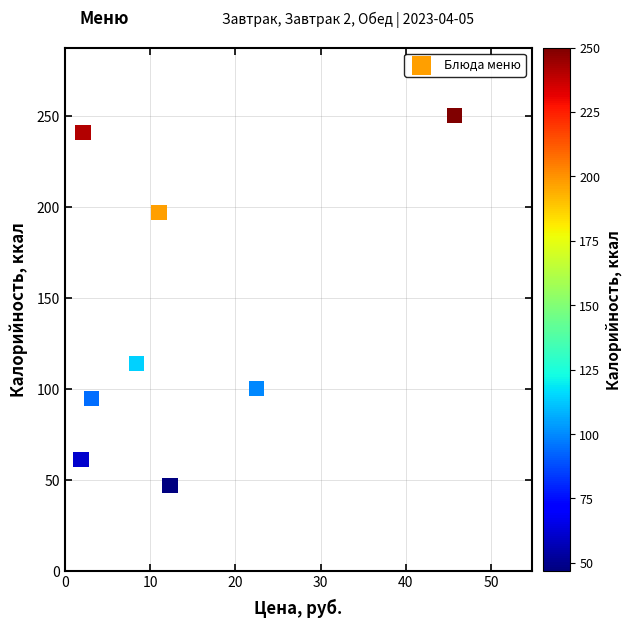

What Y value in the scatter plot is closest to 148?

114.0